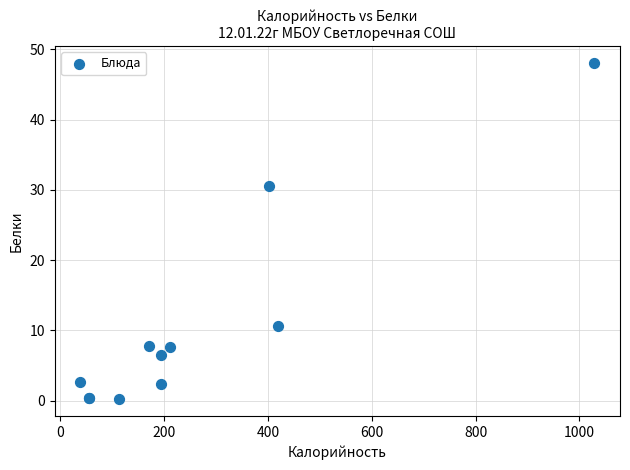

What Y value in the scatter plot is closest to 24?

30.6